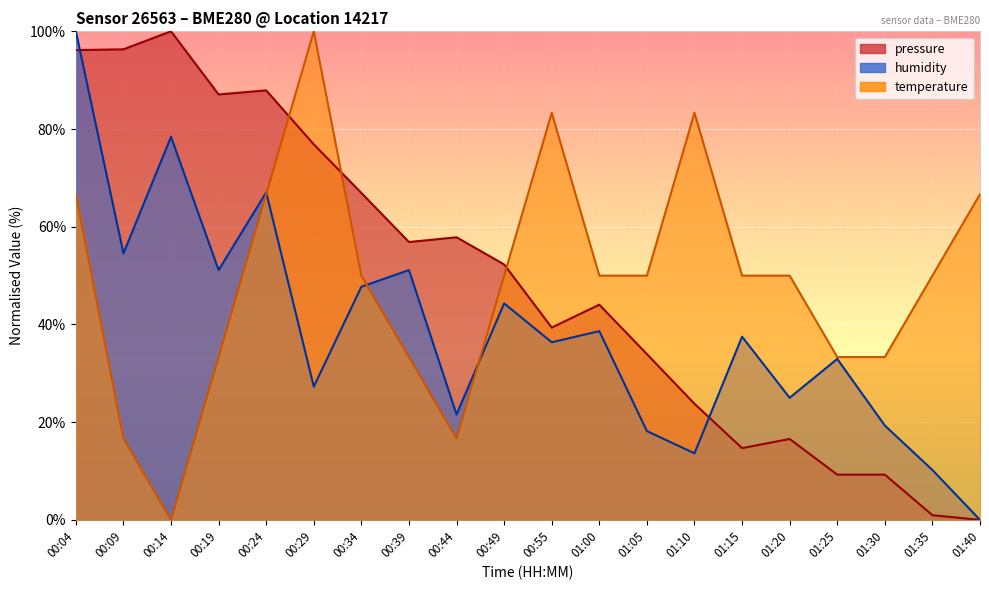

Is it true that temperature equals 83.3 at 01:10?

True